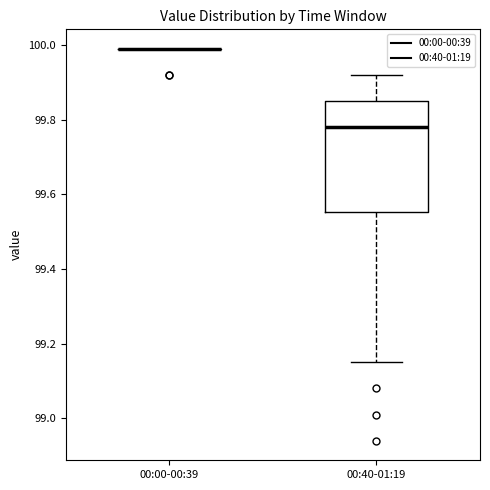

Reading left to right, transcribe this box plot: for each box, give where its median line is, the range the box spans, and where its two whiskers end, as read against the y-axis. The values are not printed on the chart, so give them approximately, as read against the axis.

00:00-00:39: box collapsed to a line at 100.00, whiskers 100.00 to 100.00
00:40-01:19: median 99.78, box 99.56 to 99.86, whiskers 99.16 to 99.92